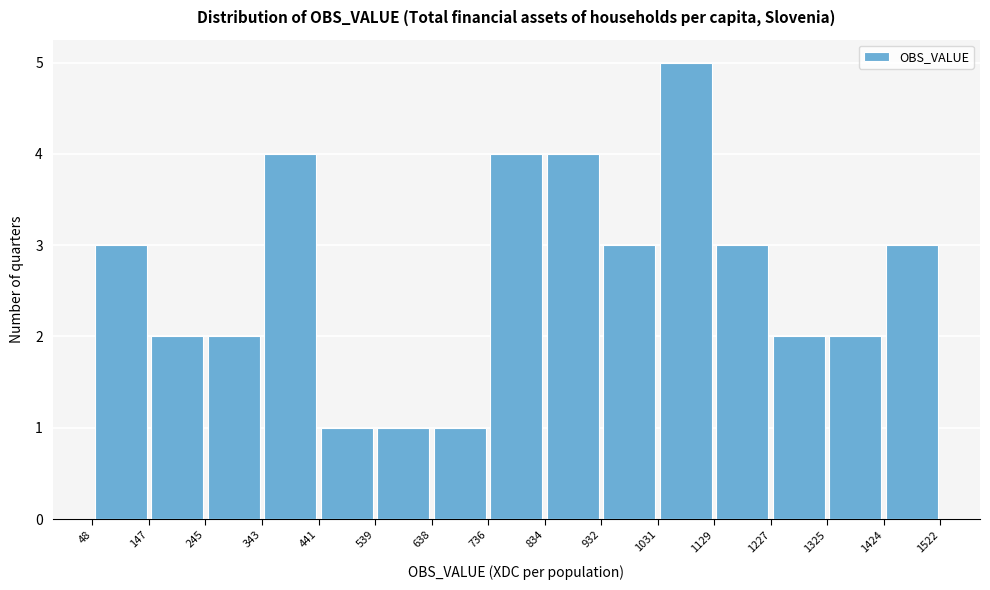

Which range on the x-axis has the tallest bar?

1031 to 1129